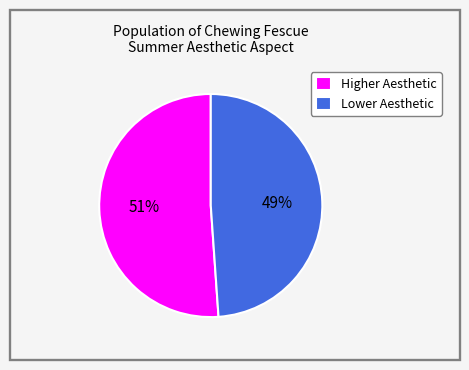

Is Lower Aesthetic the majority of the pie?

No